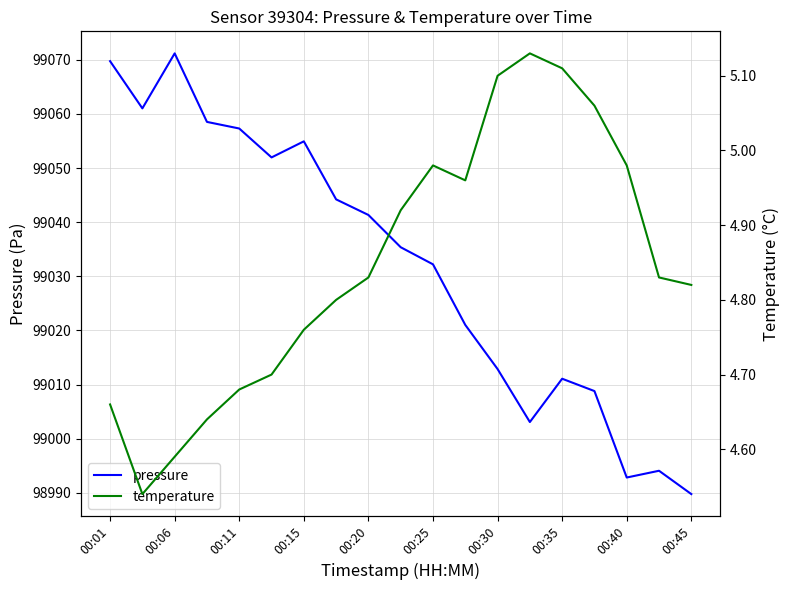

Where is pressure nearest to the value 99030?

00:25